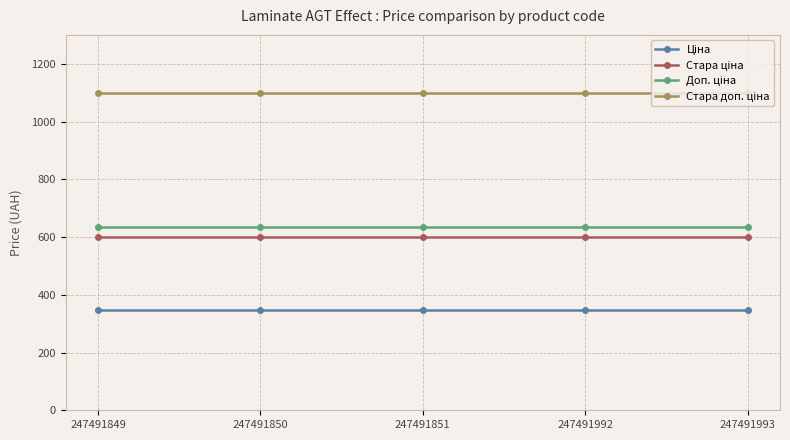

What is the difference between the highest and lowest values at 247491992?

754.4